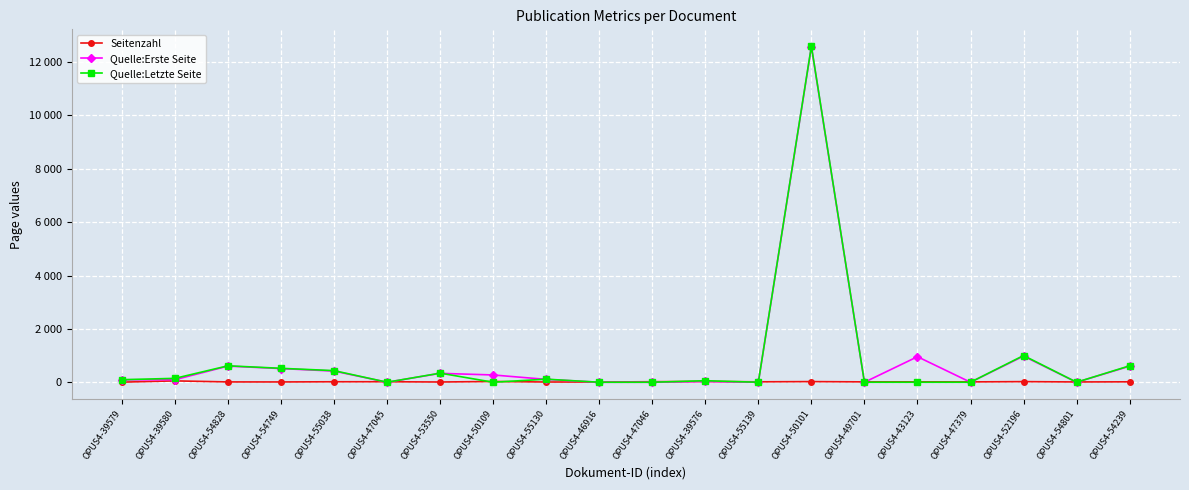

Between OPUS4-54828 and OPUS4-50109, which is larger?

OPUS4-50109